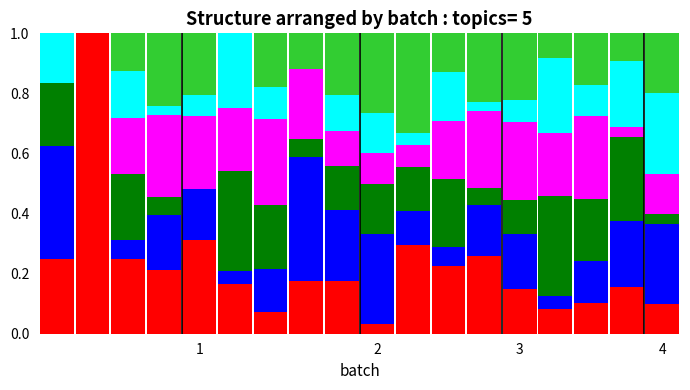

Are the bars horizontal?

No